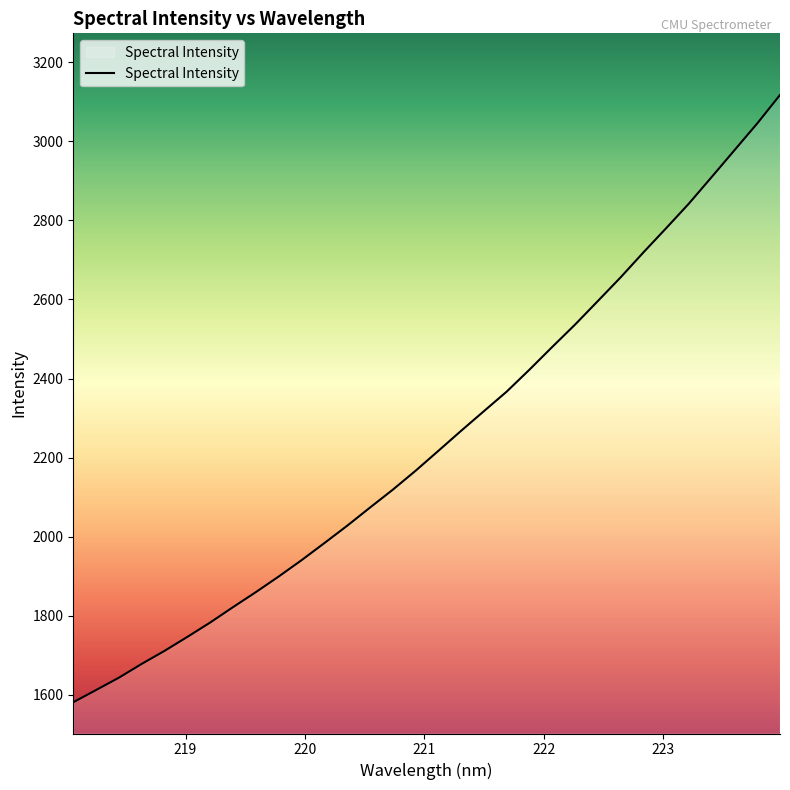

What is the greatest value displayed?

3117.2